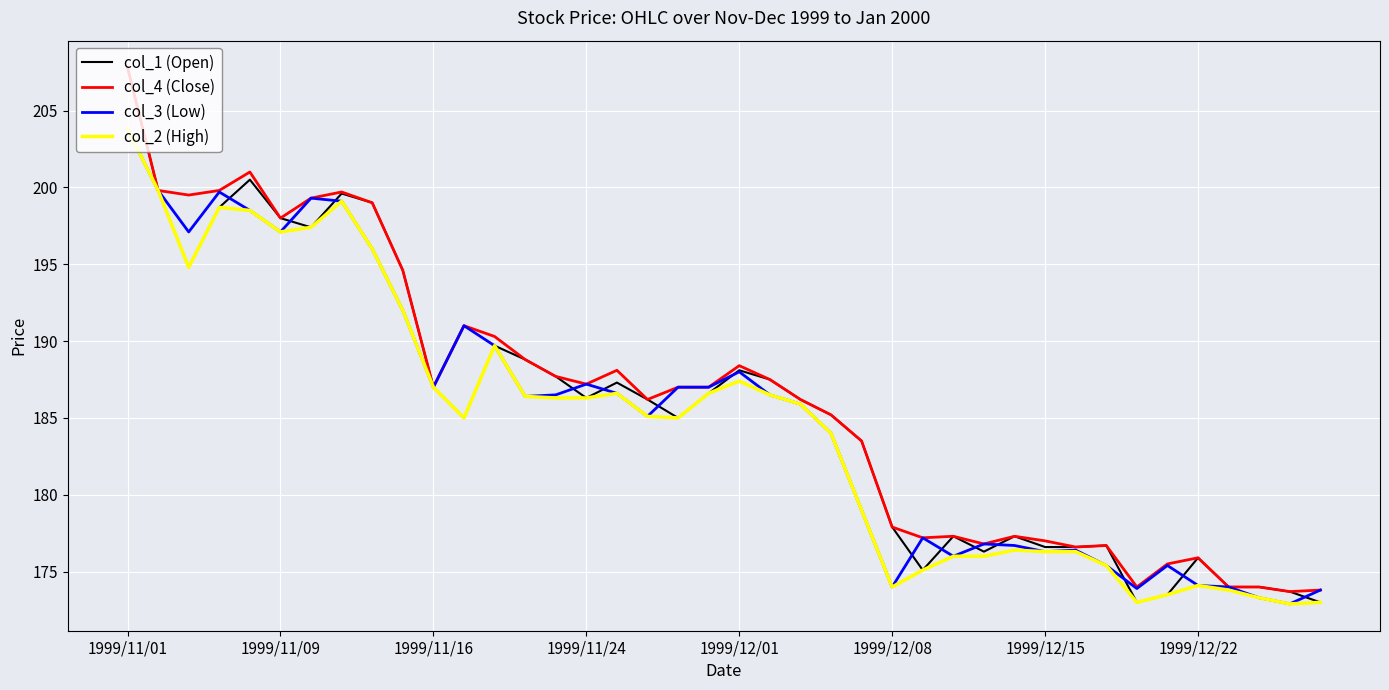

What is the minimum value for col_3 (Low)?

172.9